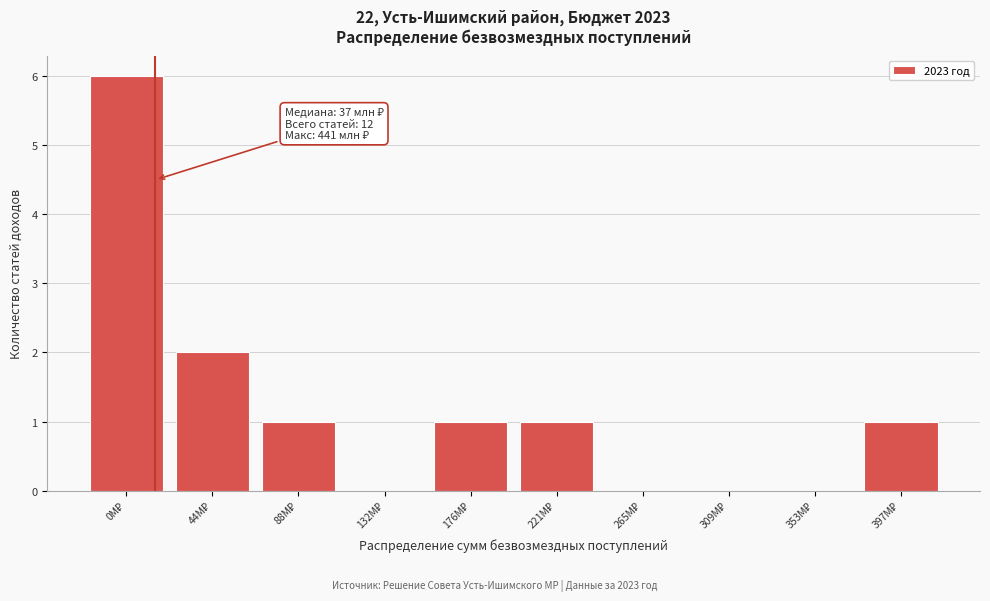

What is the maximum value shown in the chart?

6